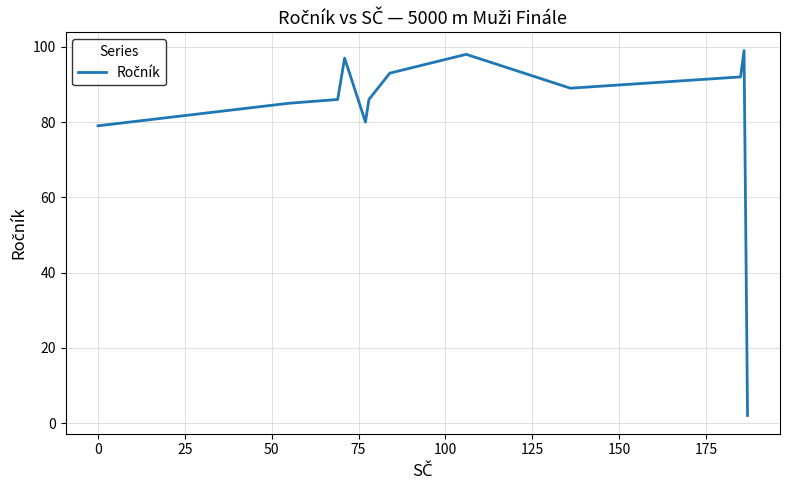

What is the greatest value displayed?

99